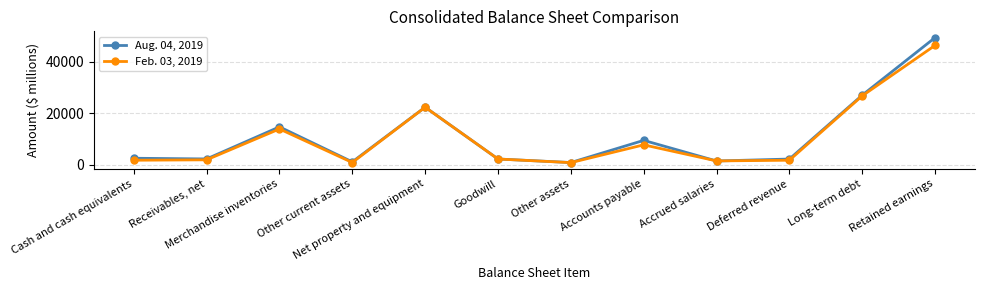

What is the difference between the Feb. 03, 2019 values at Merchandise inventories and Goodwill?

11673